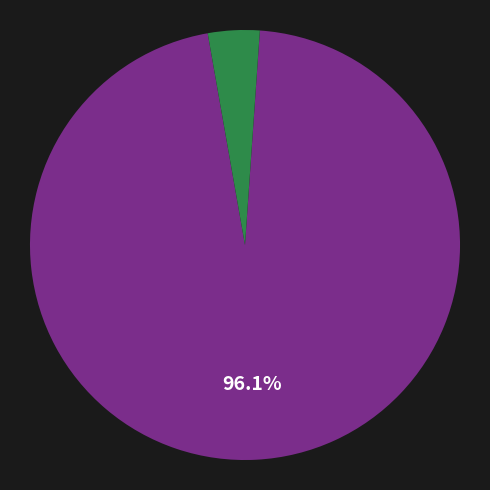

Is there a majority slice in this chart?

Yes